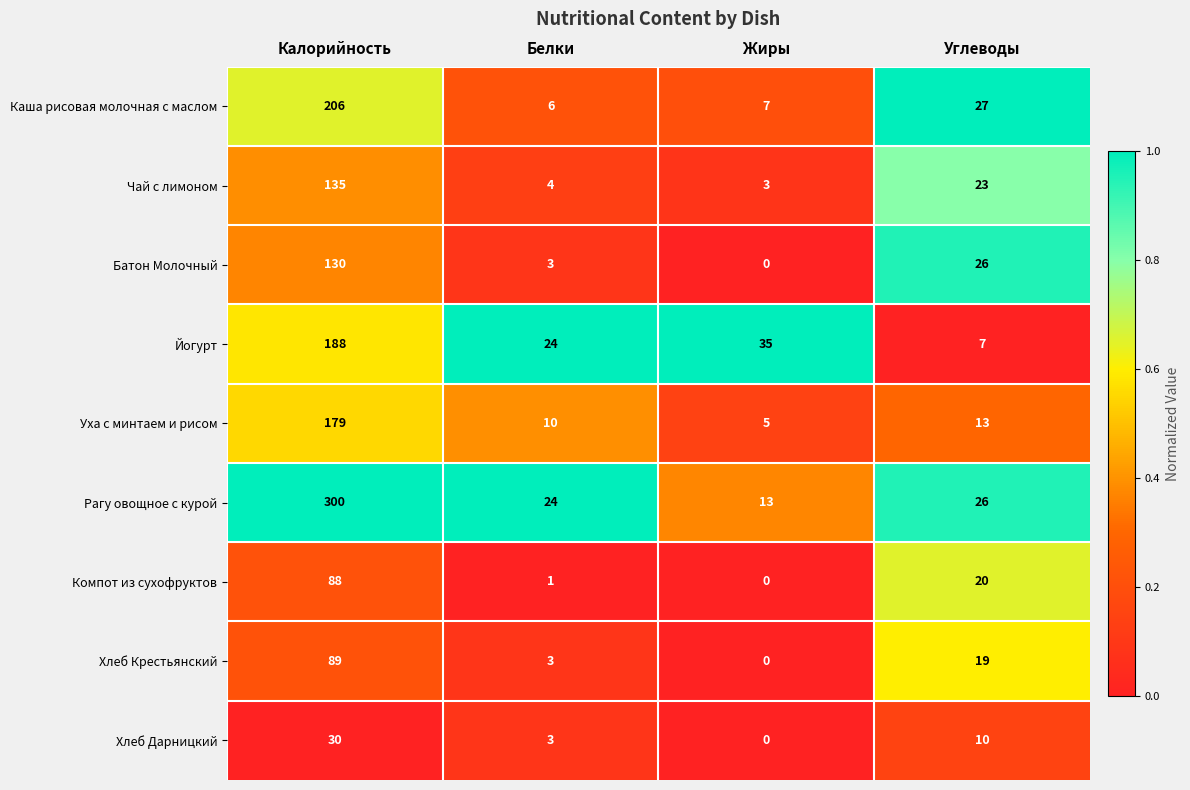

Between Жиры and Углеводы, which series saw the biggest shift?

Йогурт